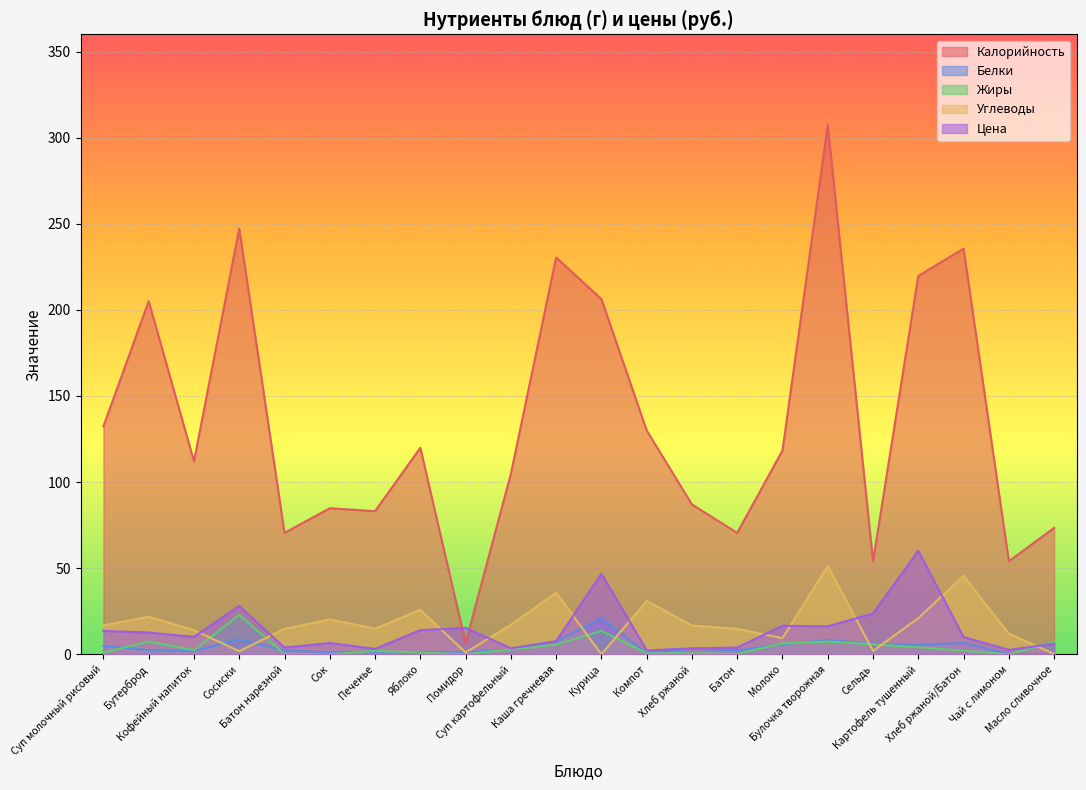

At Сосиски, list the series in order from largest to smallest.

Калорийность, Цена, Жиры, Белки, Углеводы